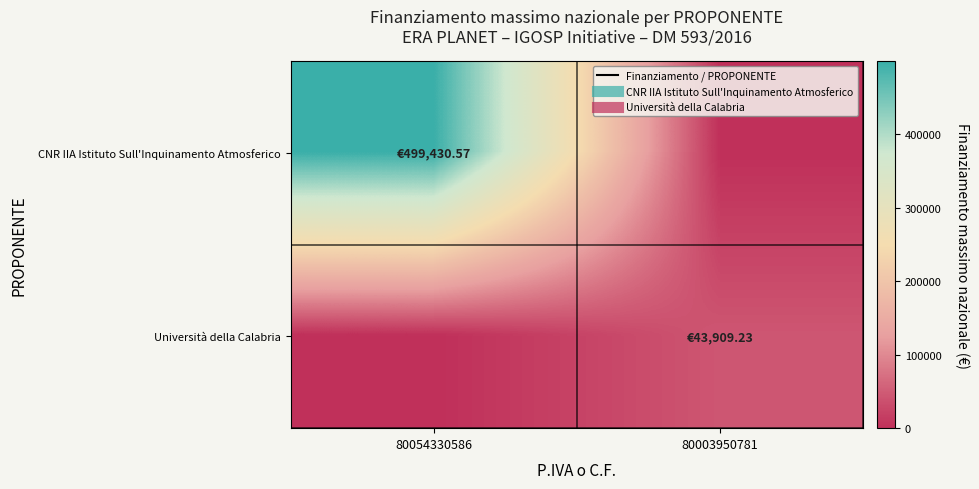

Which series has the widest spread of values?

CNR IIA Istituto Sull'Inquinamento Atmosferico